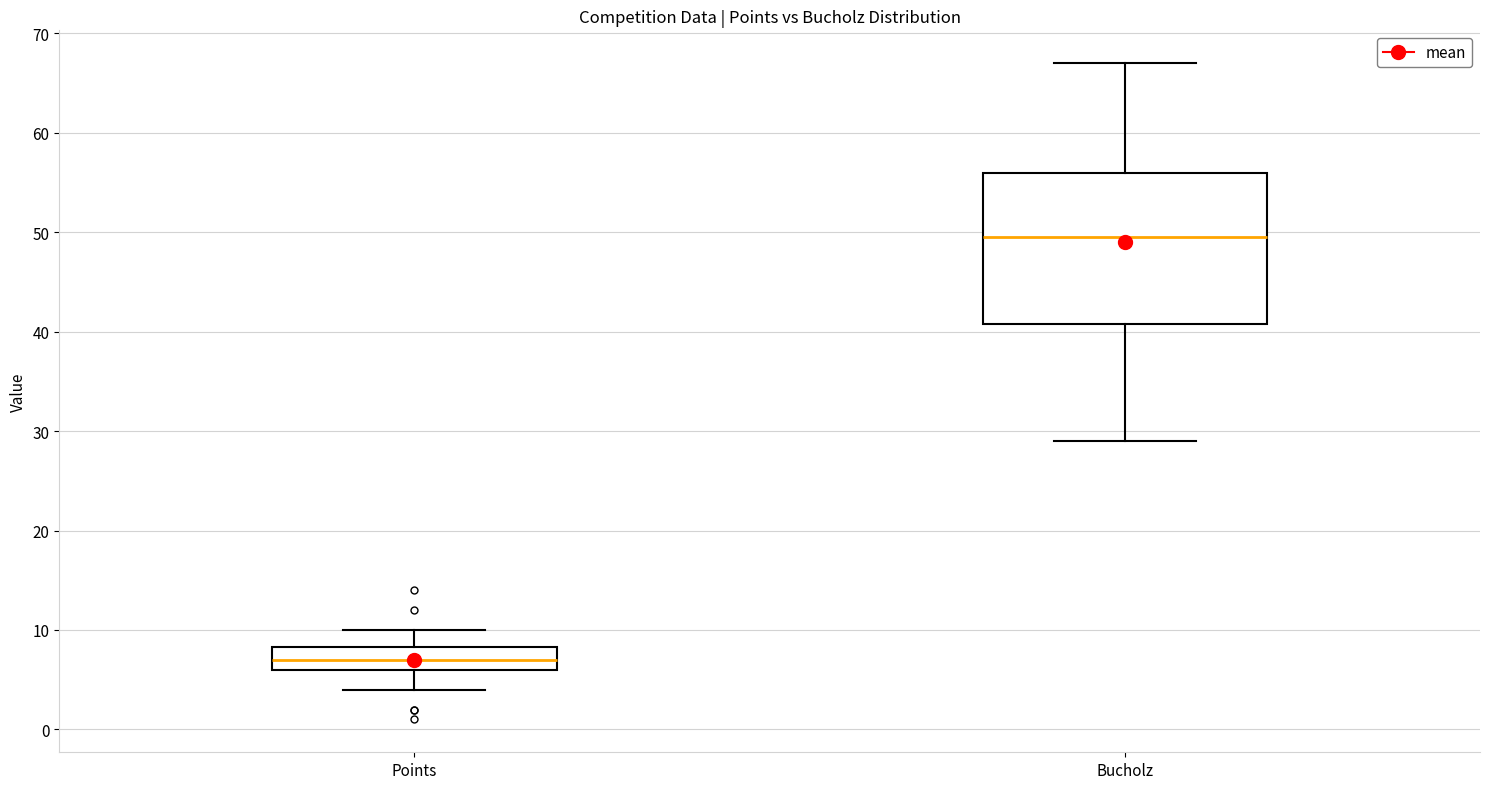

Where does the median line of the box for Points sit on the y-axis? The values are not printed on the chart, so give them approximately, as read against the axis.

7